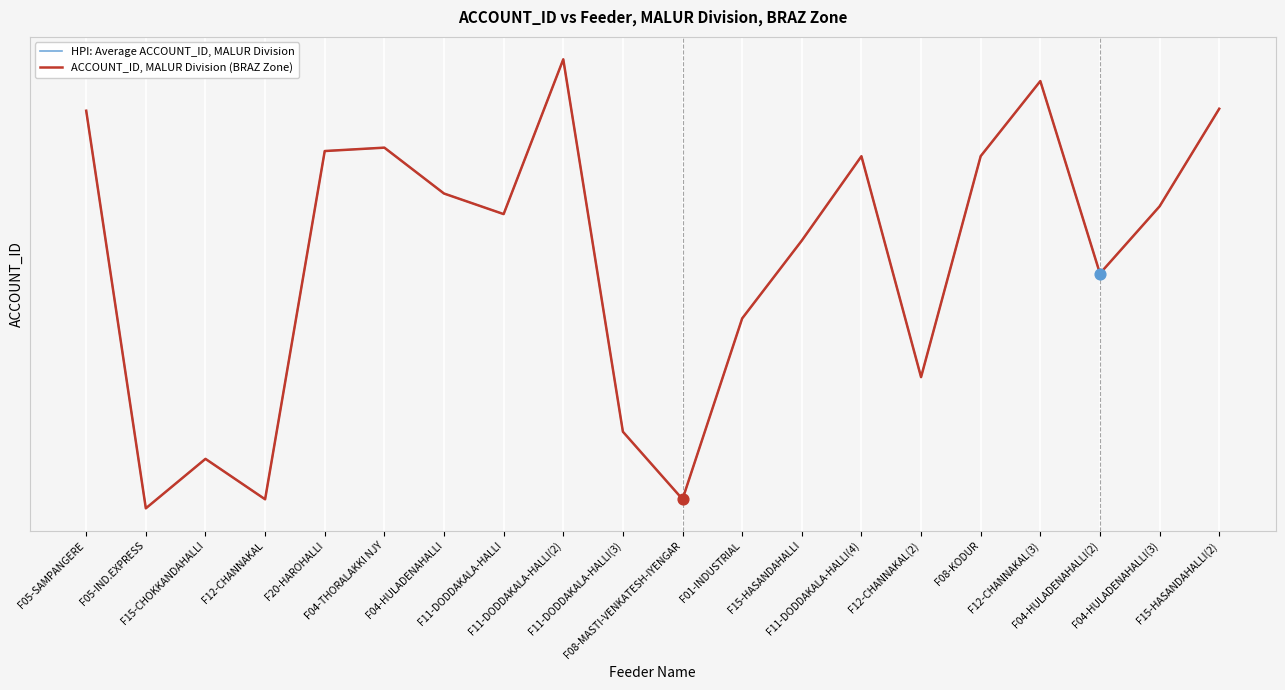

Is this an area chart (filled region under the line)?

No